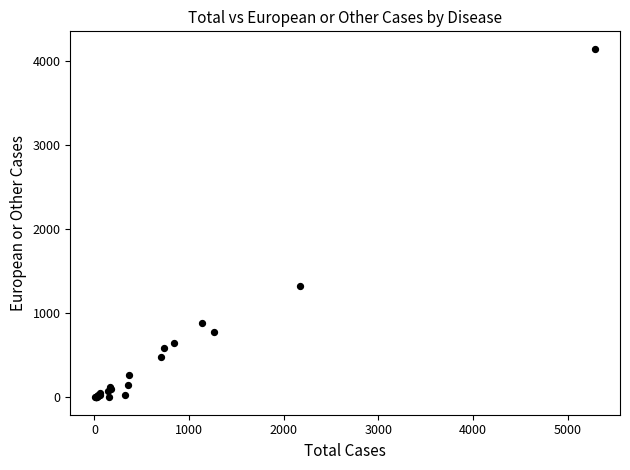

What Y value in the scatter plot is closest to 2073?

1322